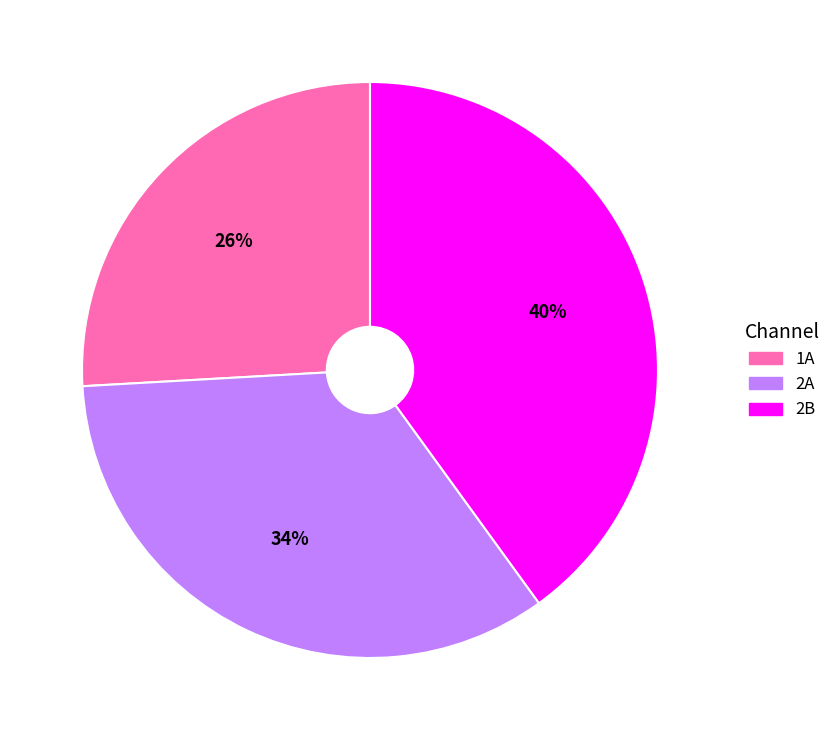

How many segments does this pie chart have?

3